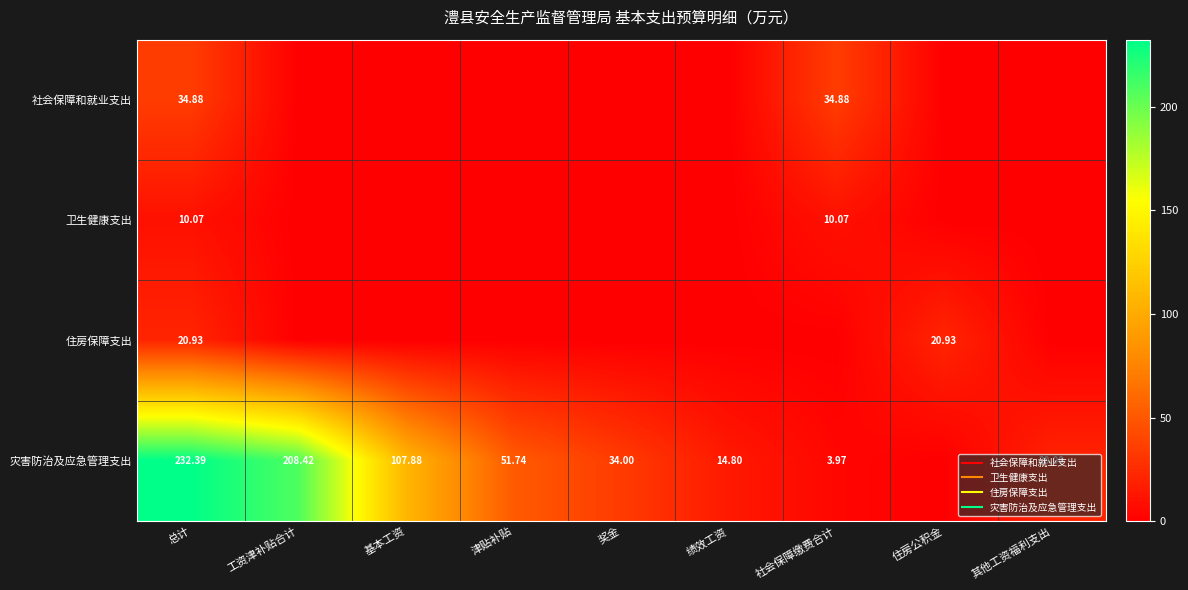

Rank the categories by 卫生健康支出 value from highest to lowest.

总计, 社会保障缴费合计, 工资津补贴合计, 基本工资, 津贴补贴, 奖金, 绩效工资, 住房公积金, 其他工资福利支出